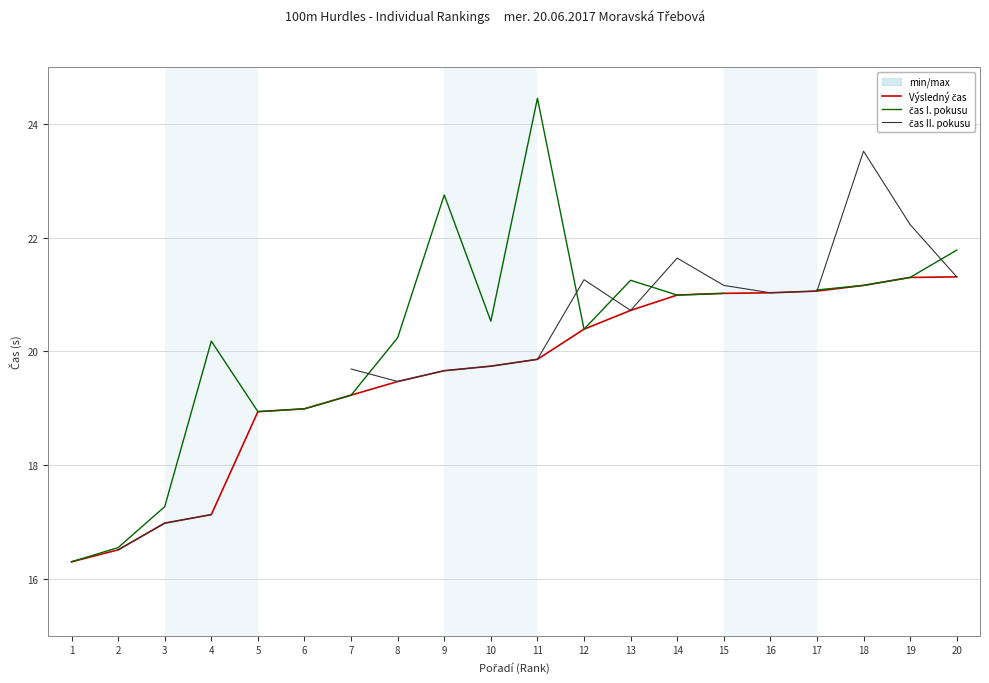

What is the minimum value shown in the chart?

16.3